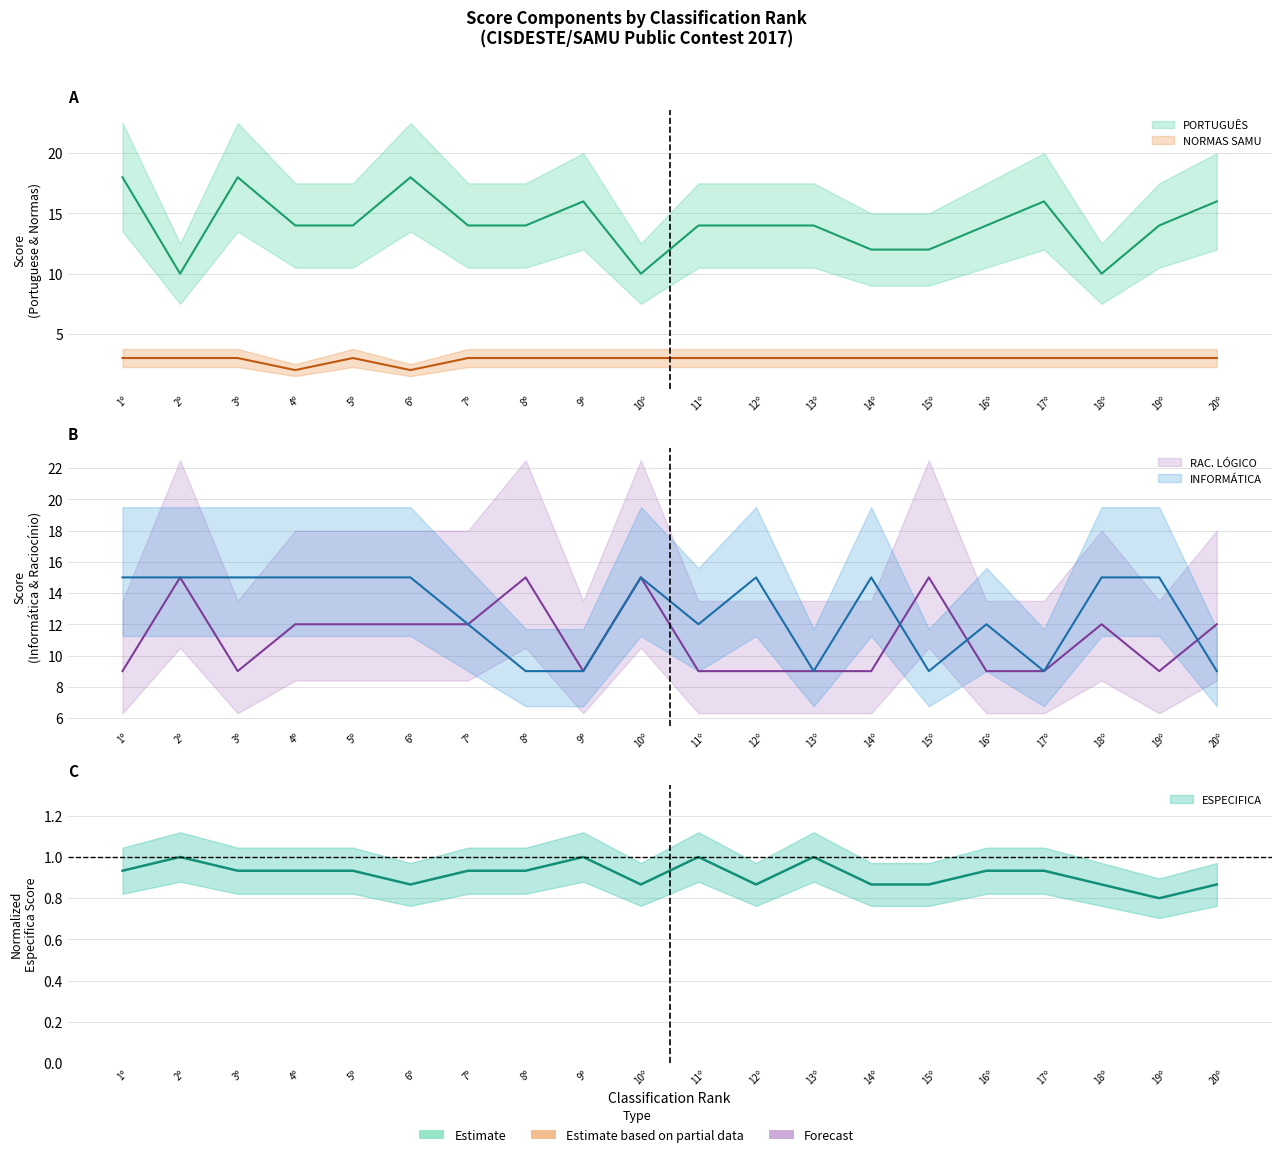

What is the maximum value shown in the chart?

18.0